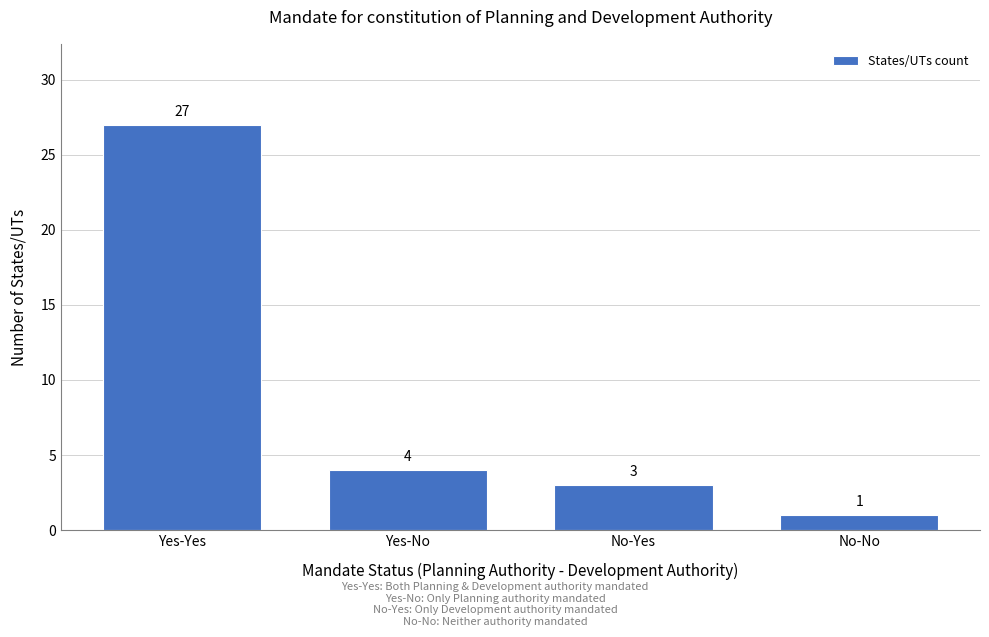

Reading right to left, extract all data points from this chart.

1	3	4	27